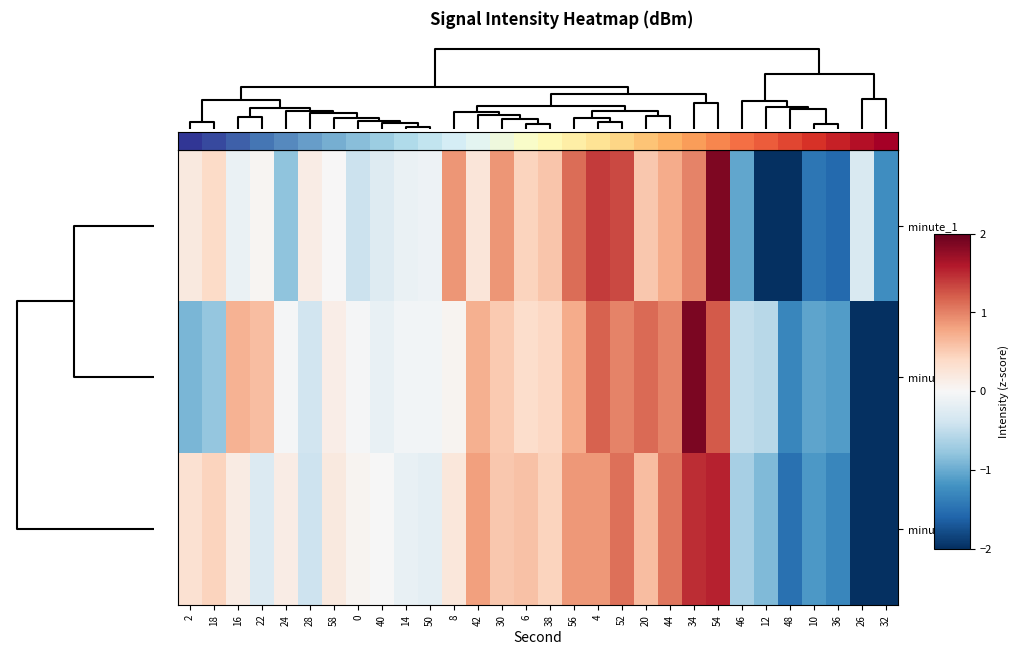

At which category does the chart reach its peak across all series?

34